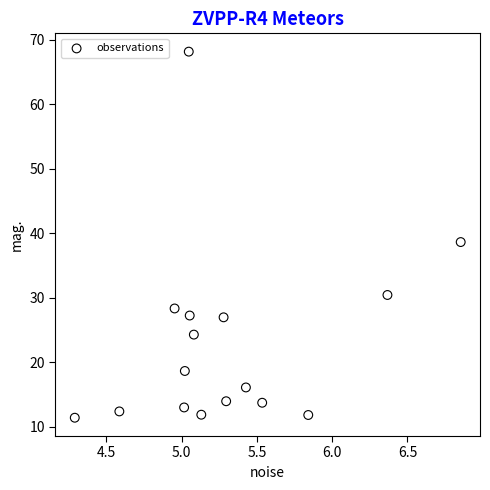

What is the range of X values (max minus min)?

2.6